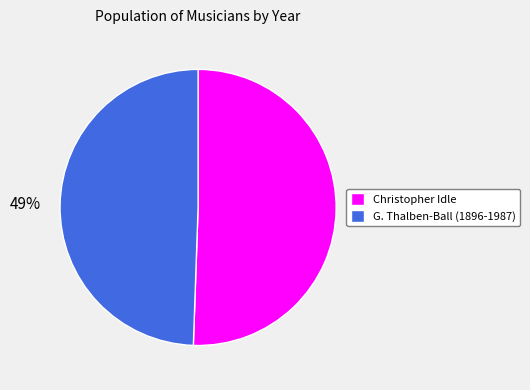

To the nearest percent, what percentage of the pie is Christopher Idle?

51%